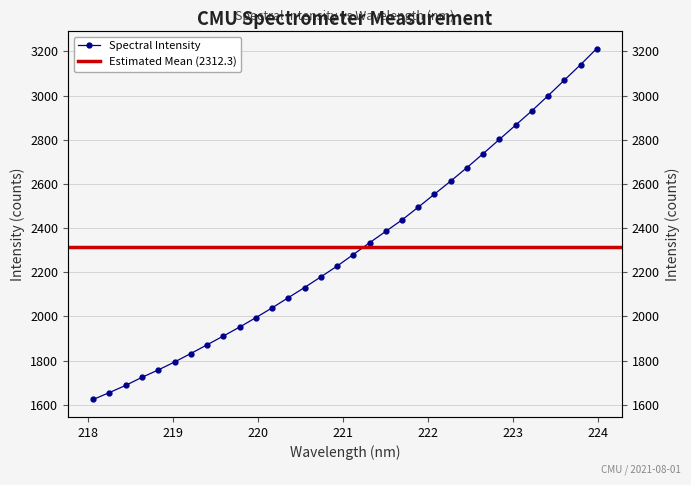

Which category has the highest value across all series?

223.9802